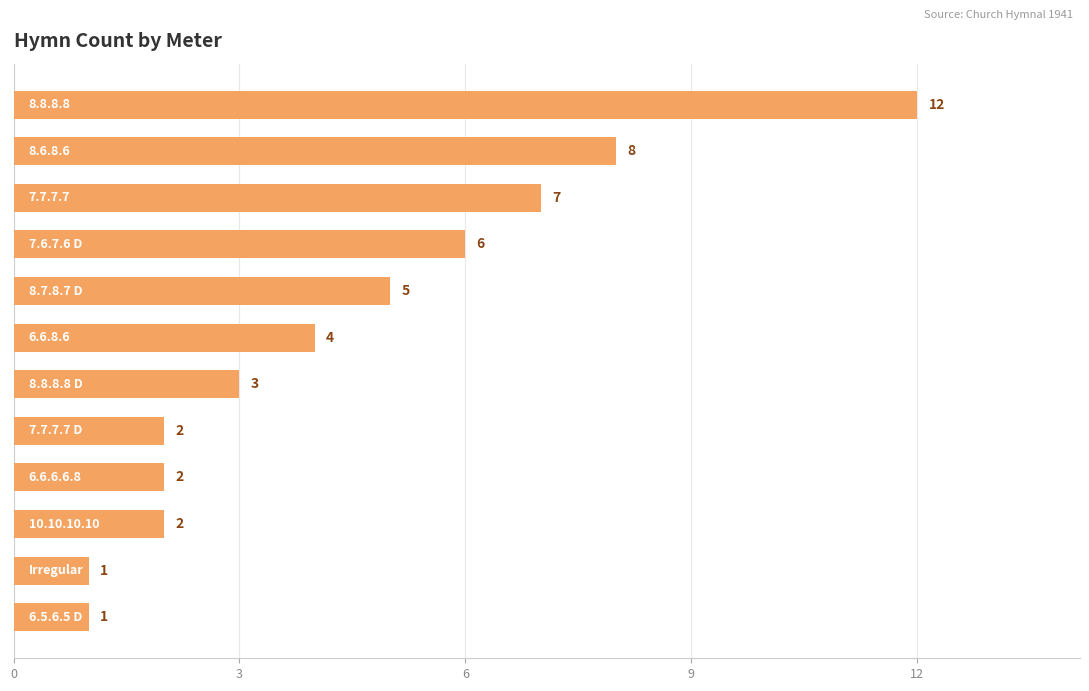

What is the greatest value displayed?

12